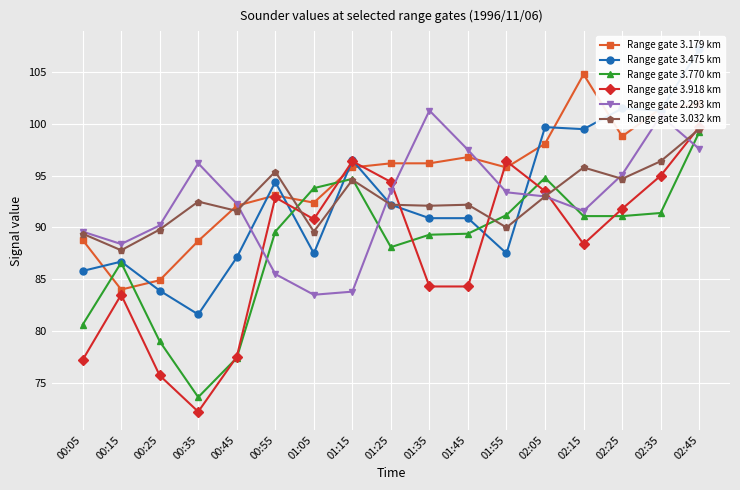

Reading left to right, extract all data points from this chart.

Range gate 3.179 km: 88.8	84.0	84.9	88.7	92.1	93.1	92.4	95.8	96.2	96.2	96.8	95.8	98.1	104.8	98.8	101.5	101.9
Range gate 3.475 km: 85.8	86.7	83.9	81.6	87.1	94.4	87.5	96.5	92.2	90.9	90.9	87.5	99.7	99.5	101.5	101.3	107.2
Range gate 3.770 km: 80.6	86.6	79.0	73.6	77.4	89.6	93.8	94.7	88.1	89.3	89.4	91.2	94.8	91.1	91.1	91.4	99.2
Range gate 3.918 km: 77.2	83.5	75.7	72.2	77.5	92.9	90.8	96.4	94.4	84.3	84.3	96.4	93.5	88.4	91.8	95.0	99.7
Range gate 2.293 km: 89.6	88.4	90.2	96.2	92.3	85.5	83.5	83.8	93.5	101.3	97.5	93.4	93.0	91.6	95.1	100.8	97.6
Range gate 3.032 km: 89.4	87.8	89.8	92.5	91.6	95.4	89.6	94.6	92.2	92.1	92.2	90.0	93.0	95.8	94.7	96.4	99.5